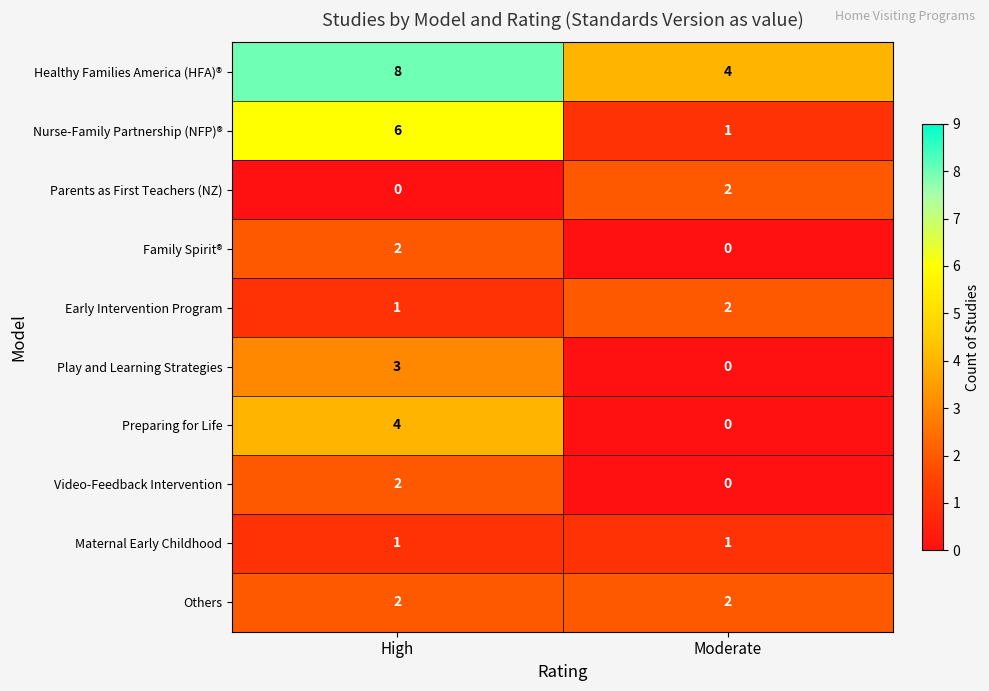

How many data points does each series have?

2